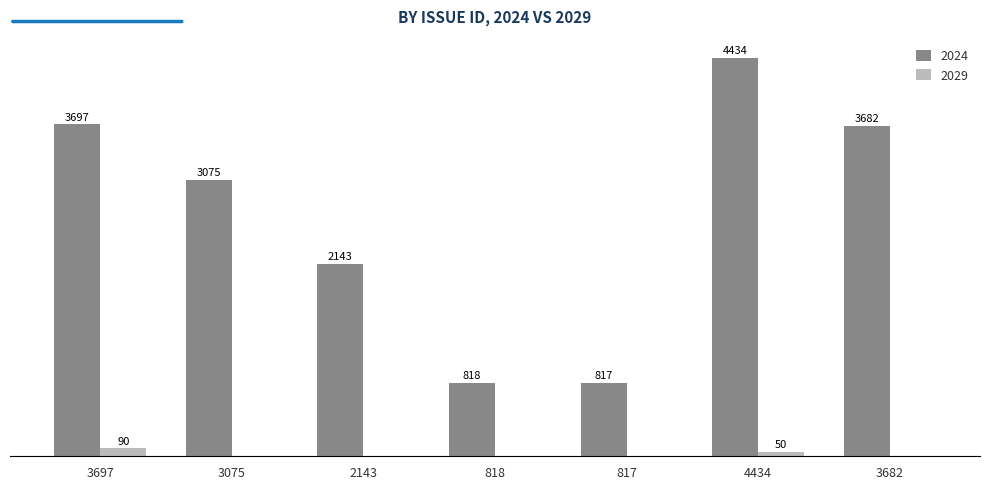

Is the value of 2029 at 3682 greater than the value of 2024 at 3075?

No